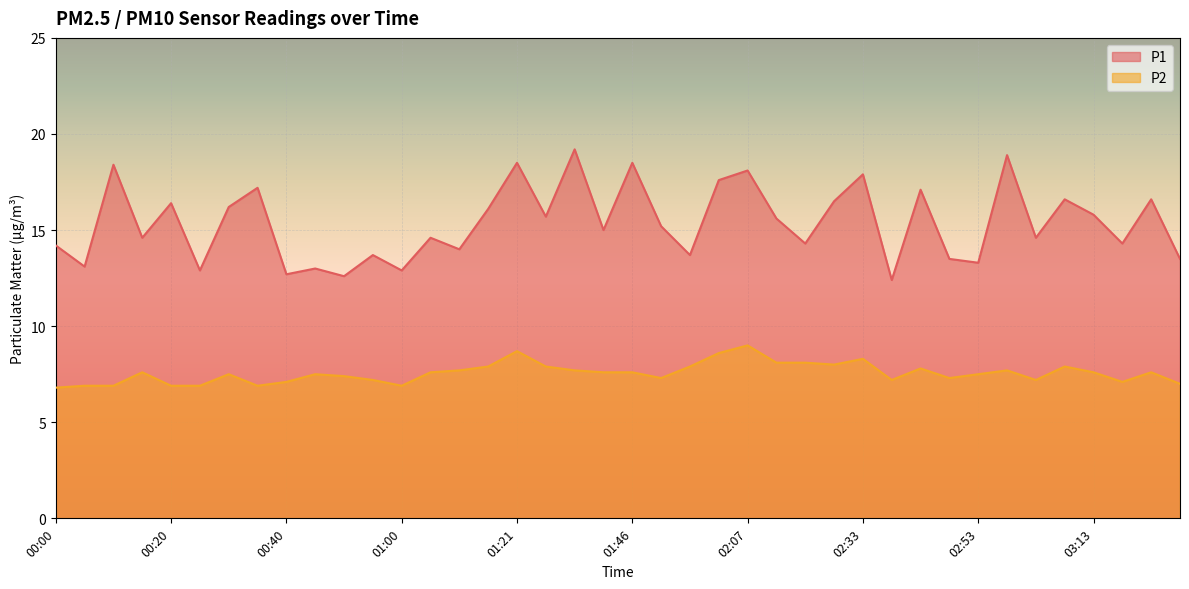

In P2, how many points are lower than both neighbors (excluding endpoints)?

8